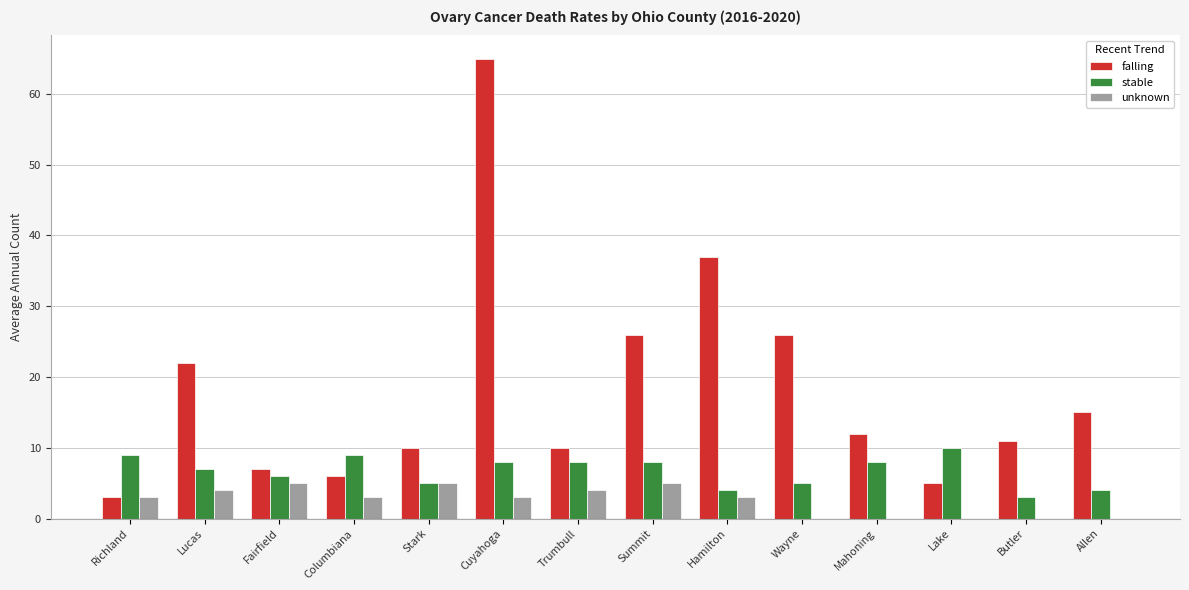

Which series changed the most between Fairfield and Hamilton?

falling